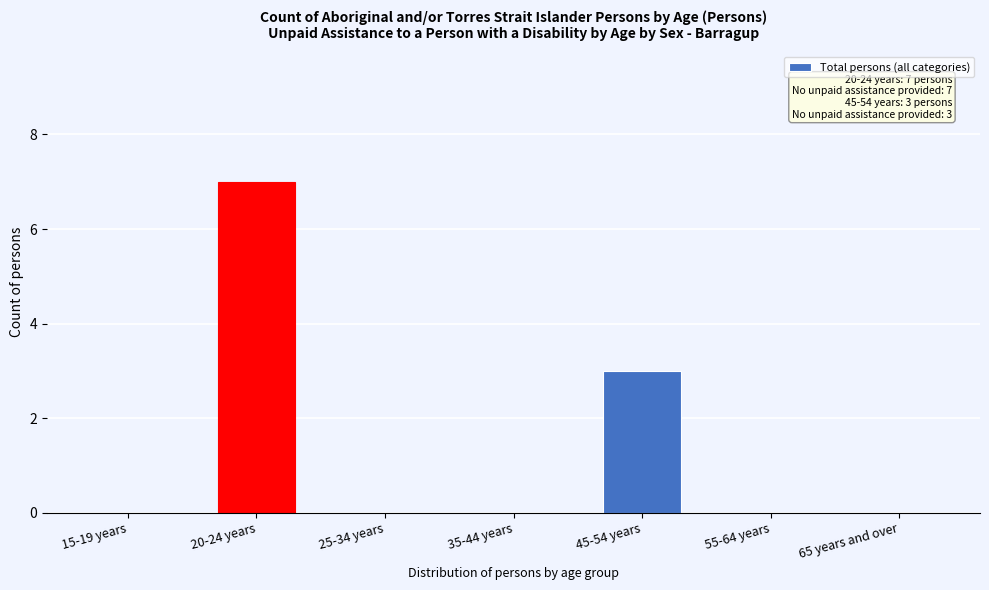

Reading right to left, extract all data points from this chart.

65 years and over=0	55-64 years=0	45-54 years=3	35-44 years=0	25-34 years=0	20-24 years=7	15-19 years=0